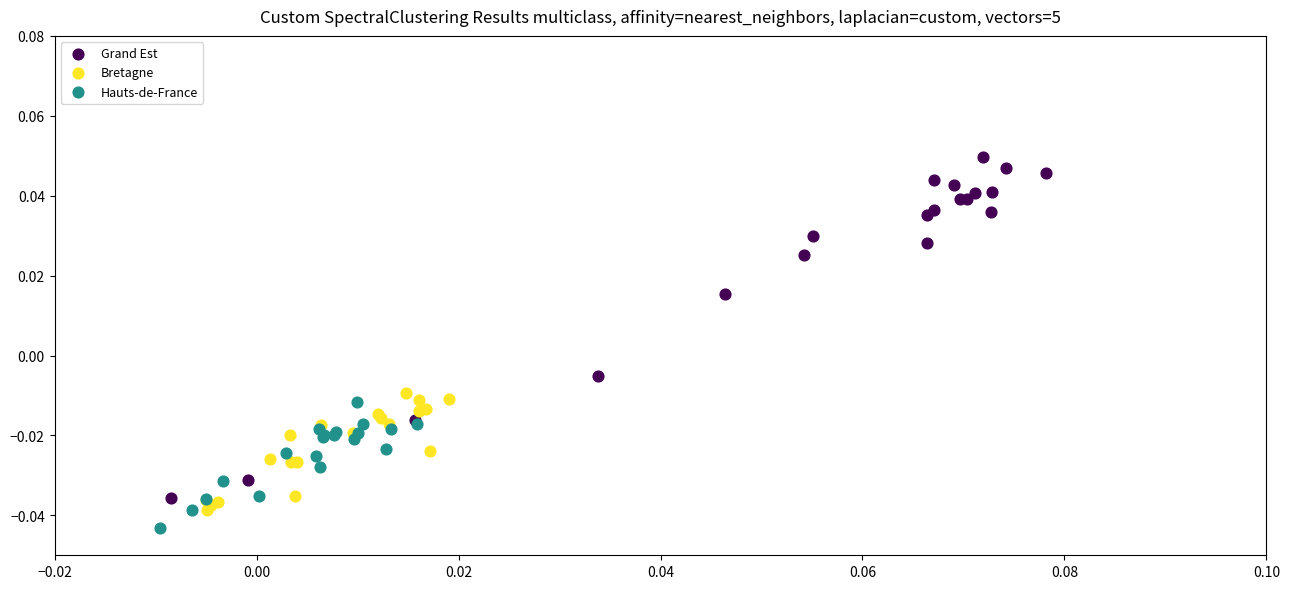

What are all the series names shown in the legend?

Grand Est, Bretagne, Hauts-de-France